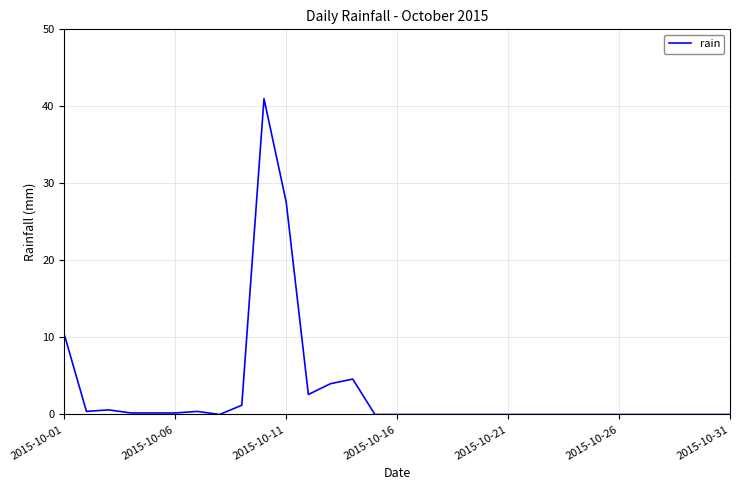

What is the greatest value displayed?

41.0